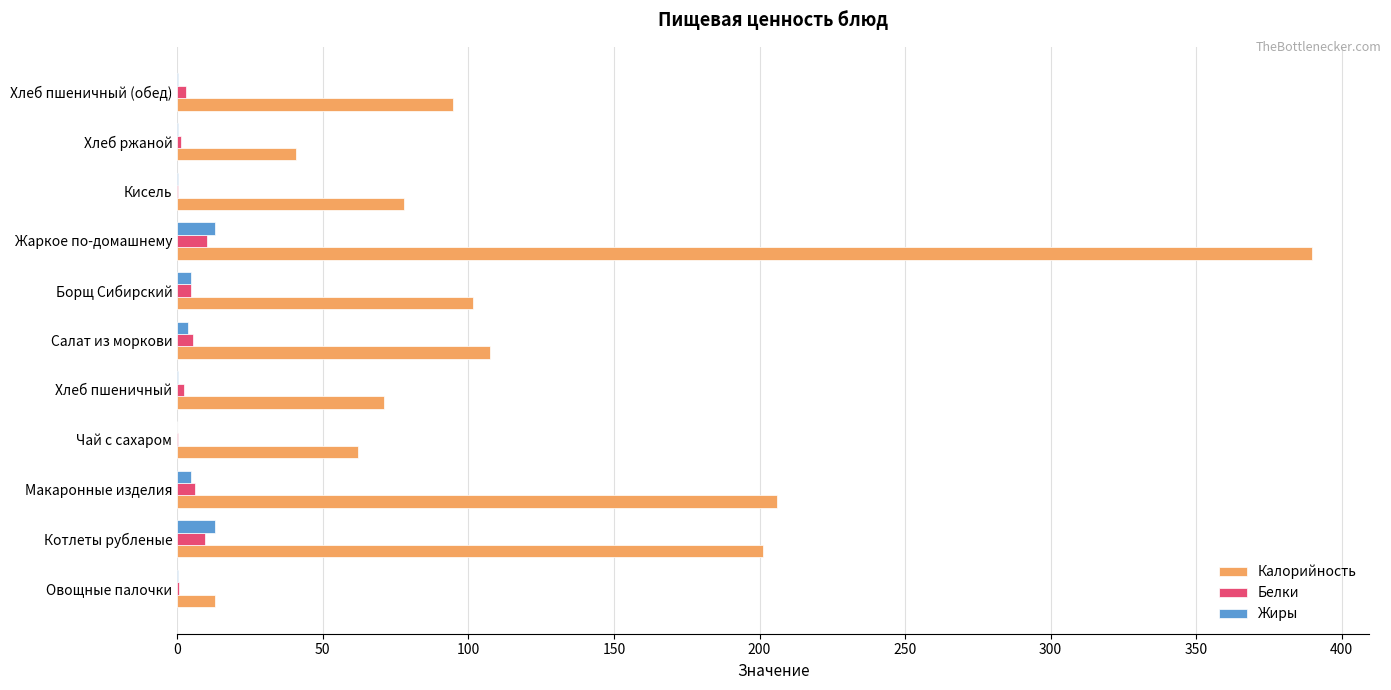

Is the value of Жиры at Чай с сахаром greater than the value of Калорийность at Салат из моркови?

No